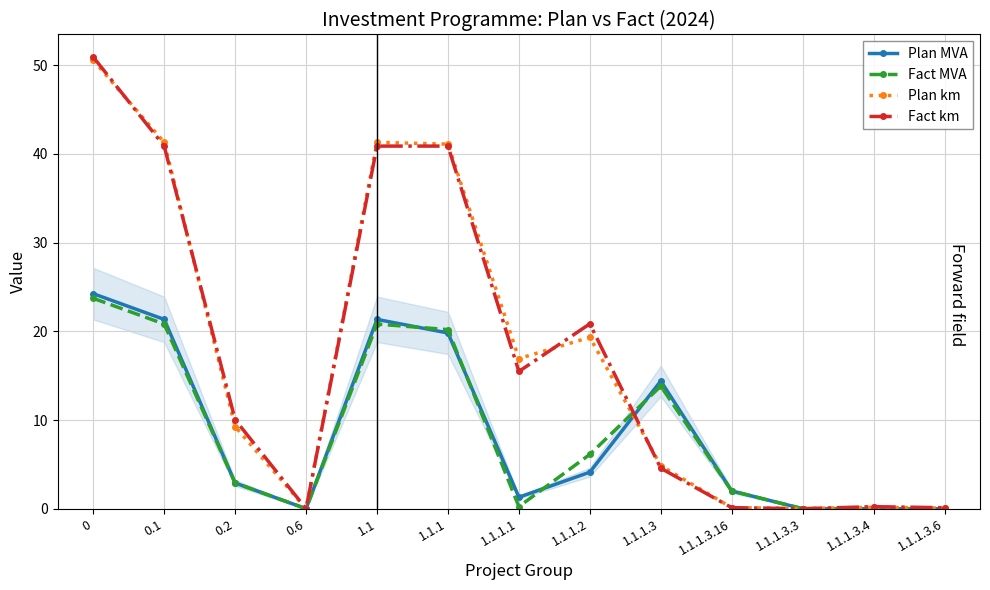

The value of Plan MVA at 0 is 24.2. True or false?

True